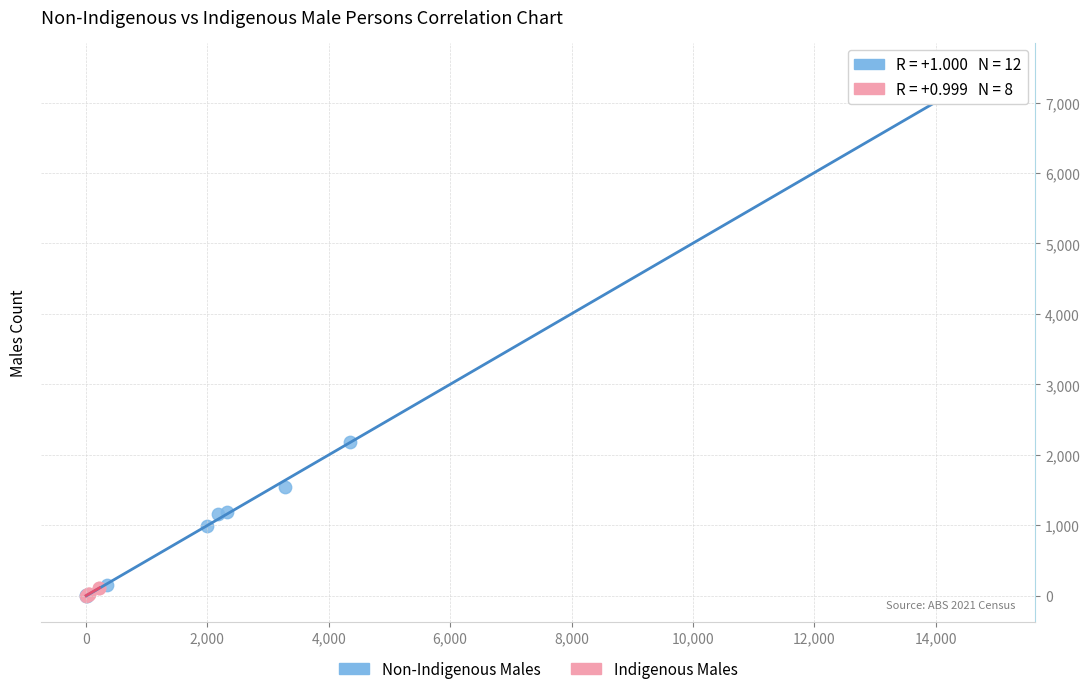

Which series has the largest Y range (max minus min)?

Non-Indigenous Males